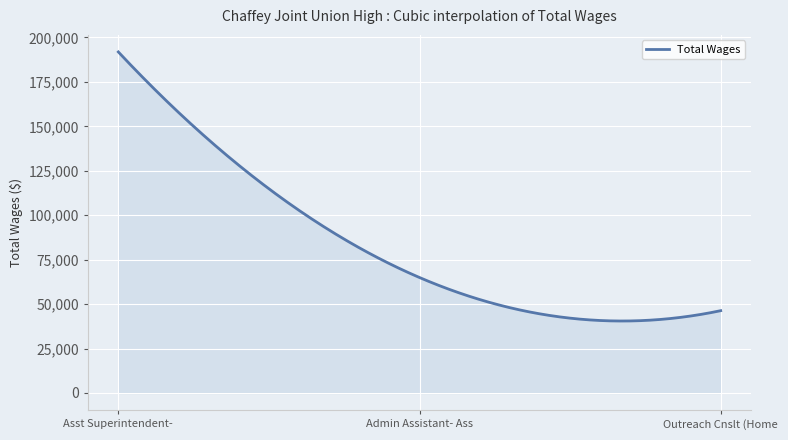

Count the number of data series in this chart.

1